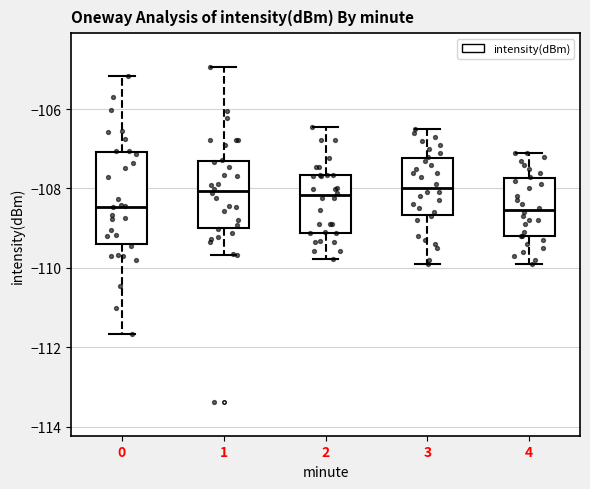

Which box is the tallest, from its lower edge to its upper edge?

0